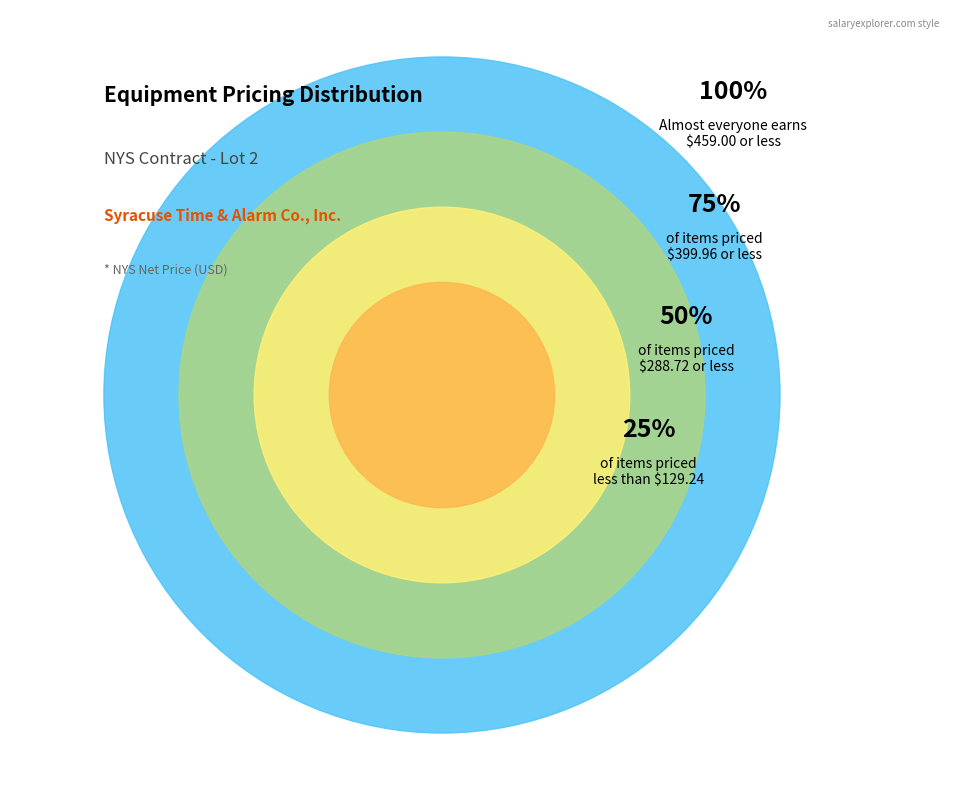

Between 10 and 15, which is larger?

15